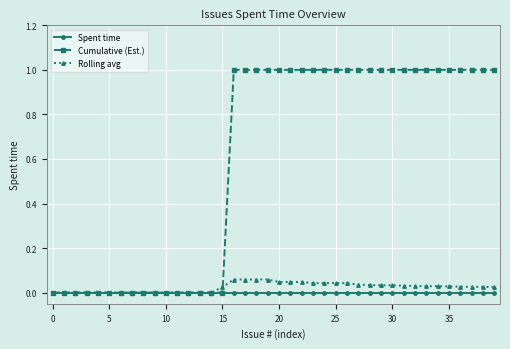

List the series in order of their peak value, highest first.

Cumulative (Est.), Rolling avg, Spent time